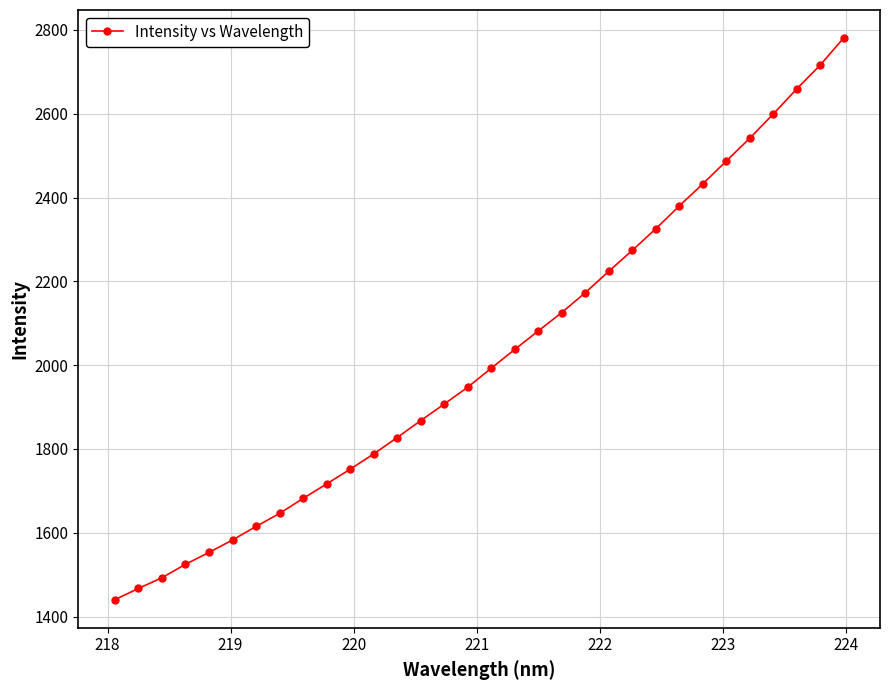

What is the difference between the maximum and second lowest values?

1313.4